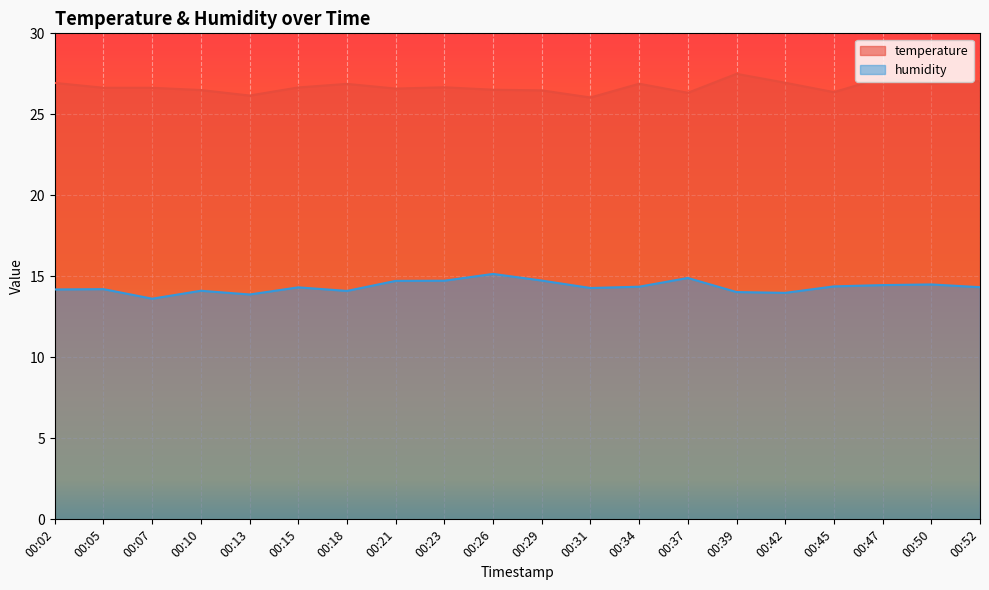

How many lines are shown in the chart?

2